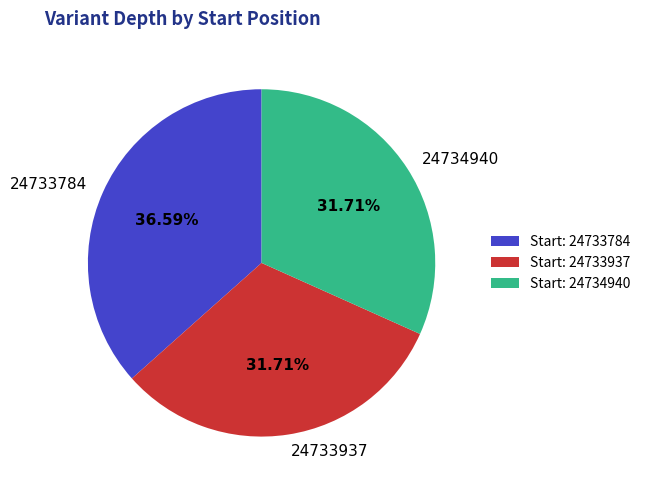

To the nearest percent, what is the difference between the largest and smallest slice percentages?

5%